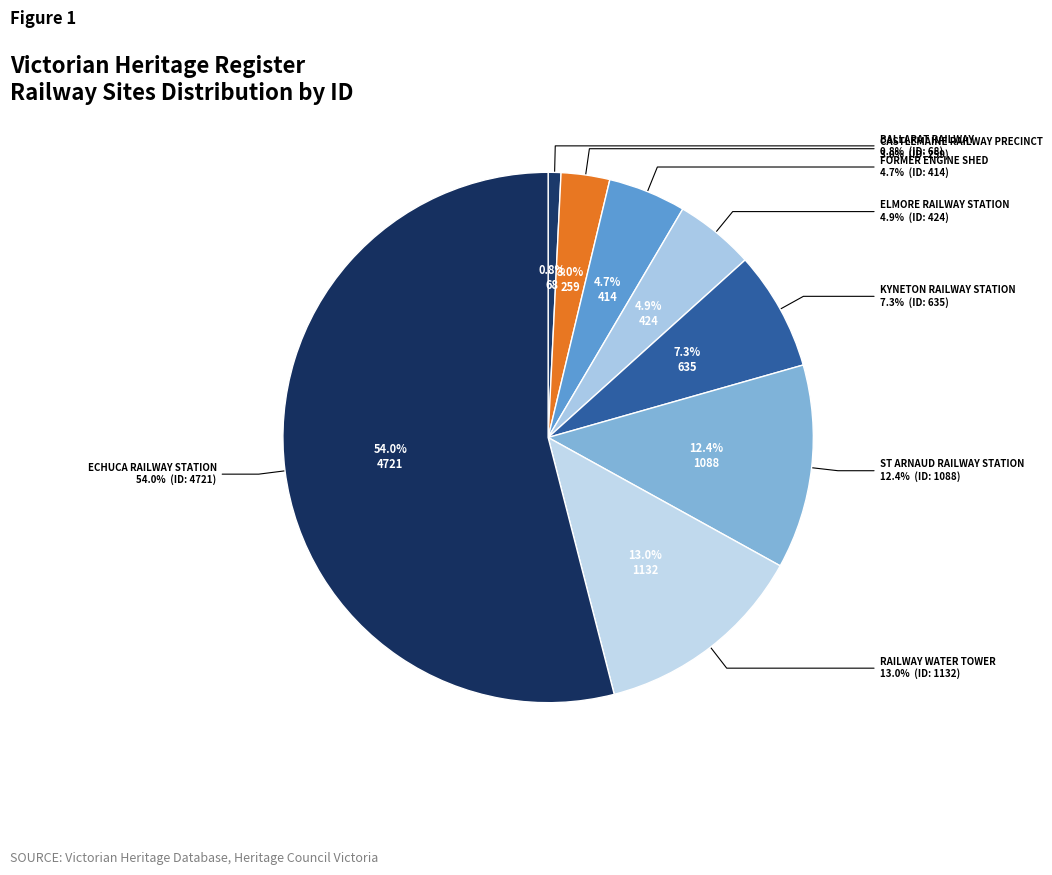

Is there a majority slice in this chart?

Yes